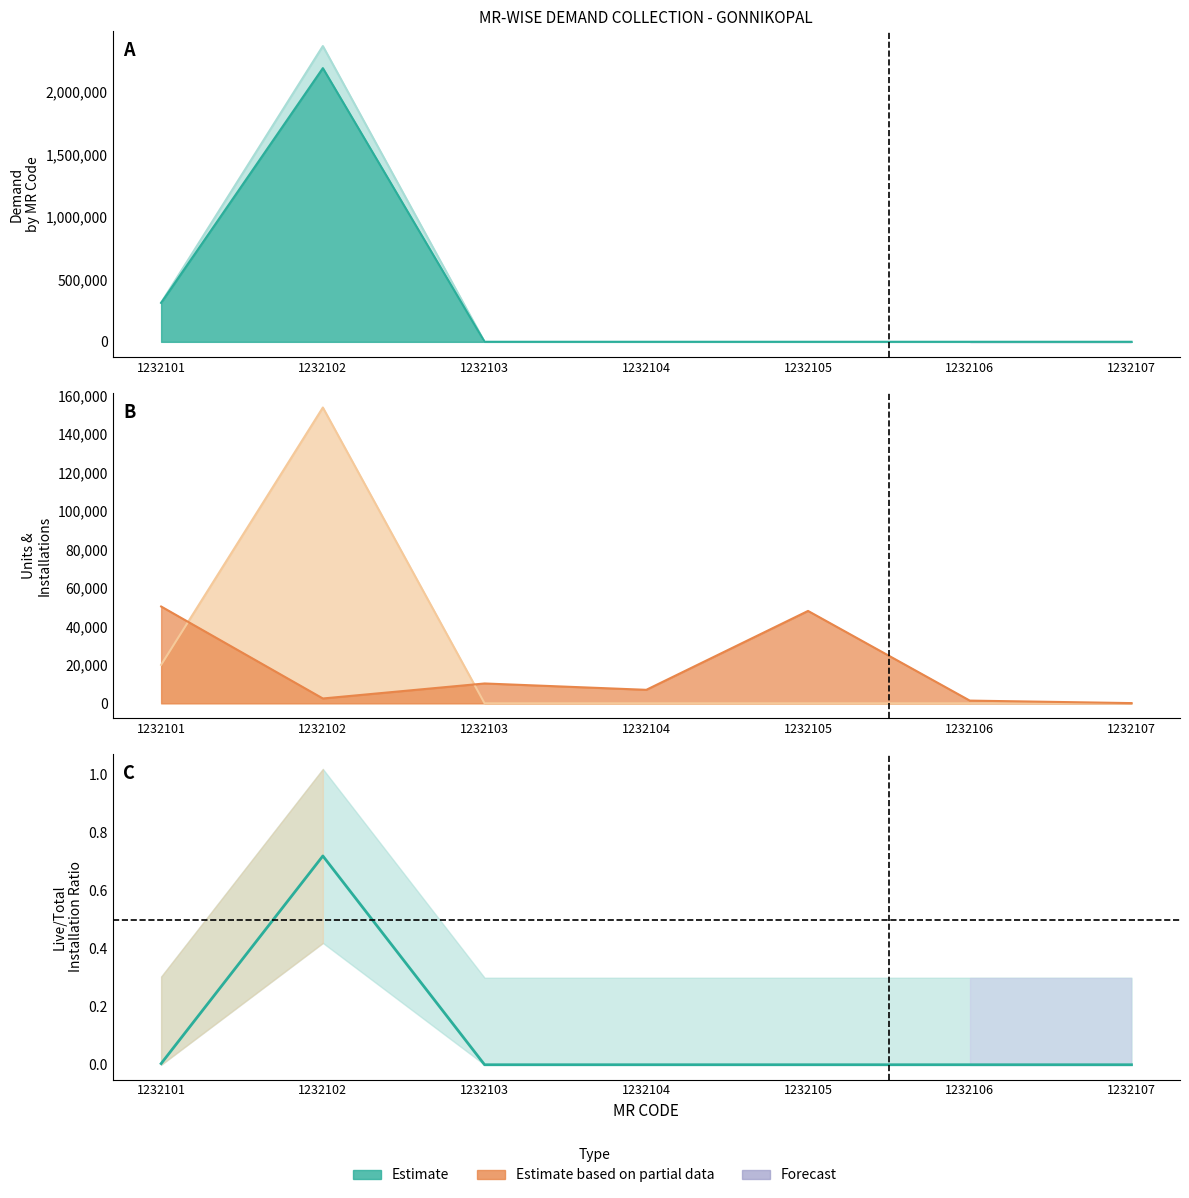

How many data points does each series have?

7